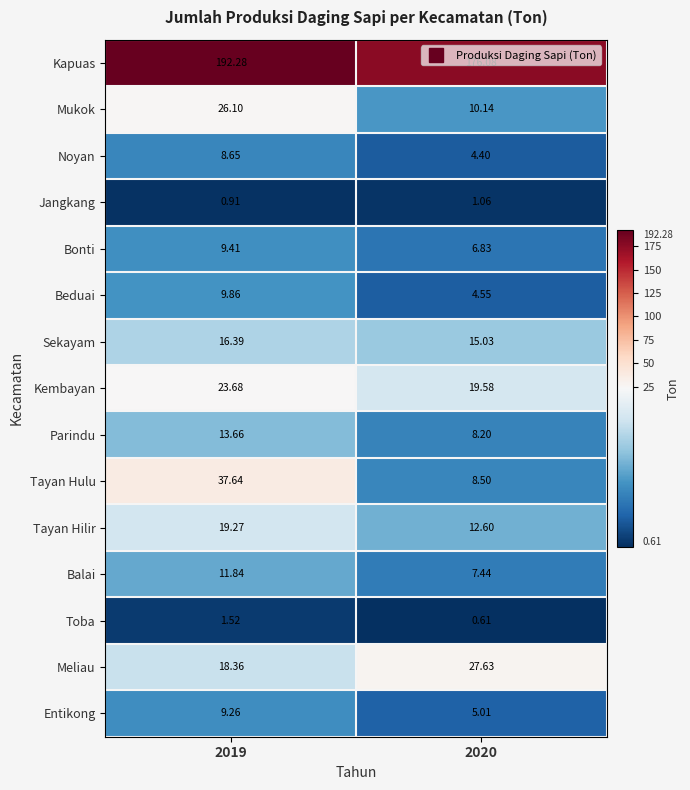

What is the spread (max minus min) of values at 2019?

191.4